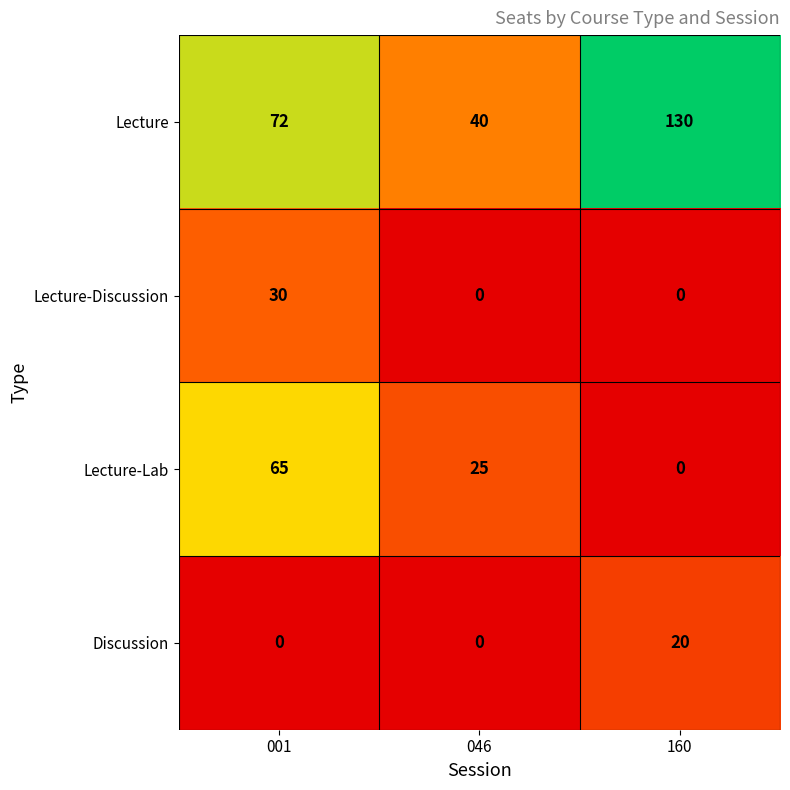

Reading left to right, what are all the values shown in this chart?

Lecture: 72	40	130
Lecture-Discussion: 30	0	0
Lecture-Lab: 65	25	0
Discussion: 0	0	20